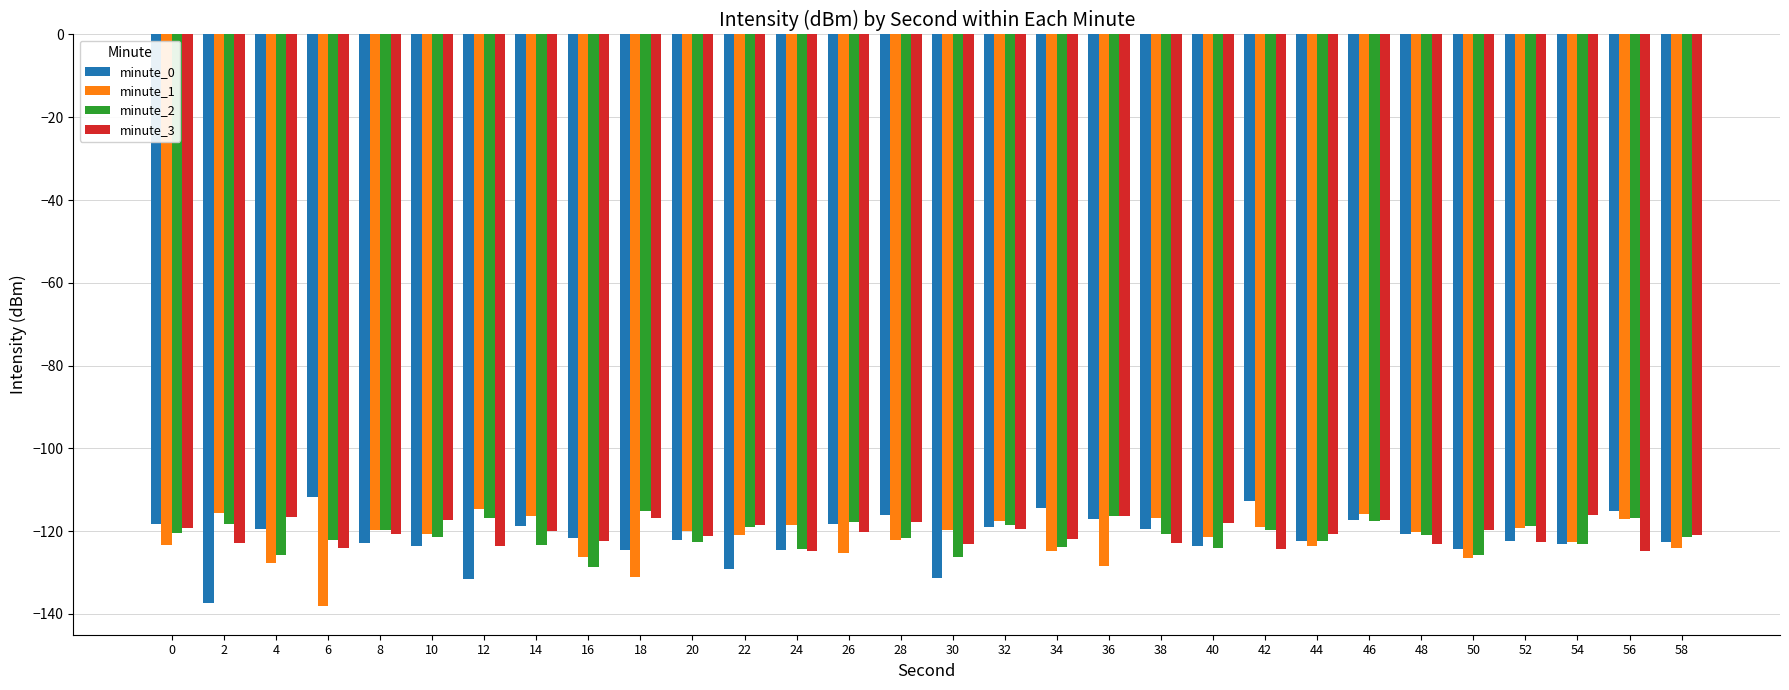

What is the minimum value for minute_3?

-124.8